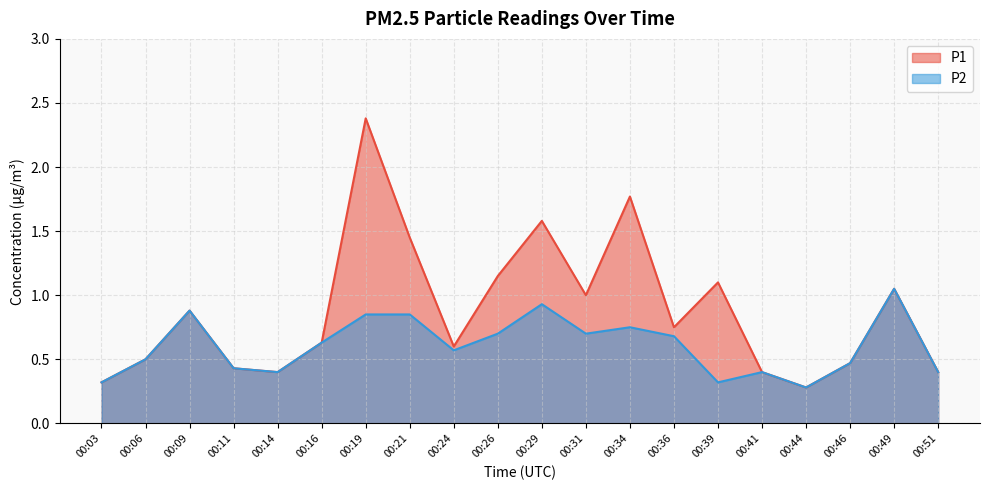

What is the value of the P1 point at the 14th from the left?

0.8